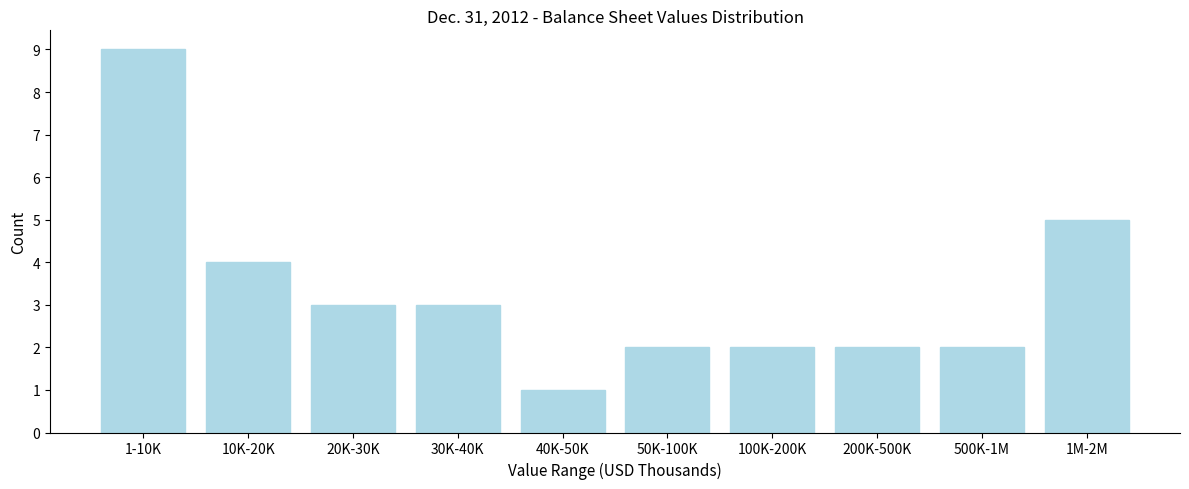

Reading left to right, list all the values displayed in this chart.

1-10K=9	10K-20K=4	20K-30K=3	30K-40K=3	40K-50K=1	50K-100K=2	100K-200K=2	200K-500K=2	500K-1M=2	1M-2M=5